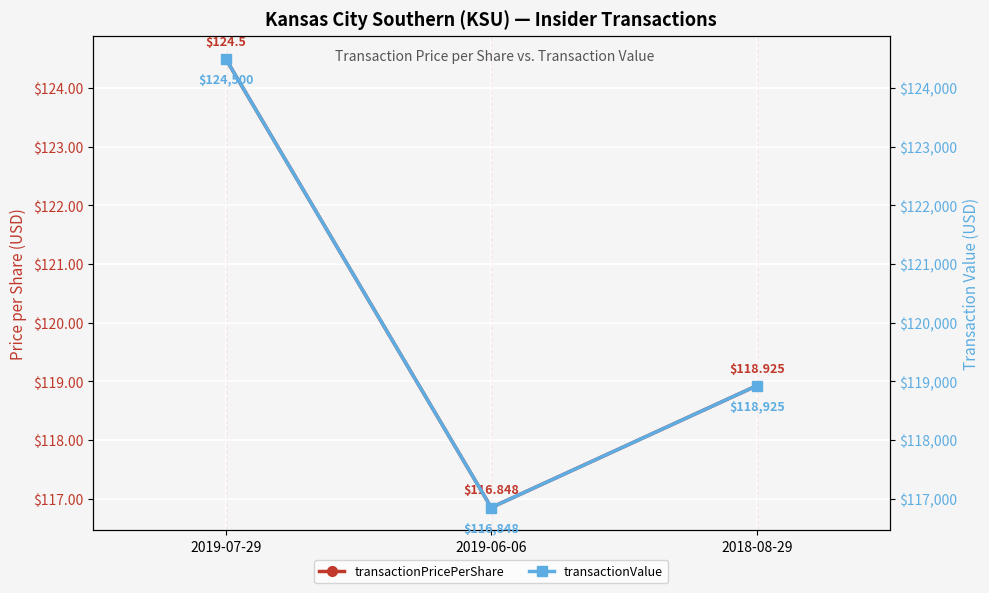

Where does the transactionPricePerShare series first go above 118?

2019-07-29